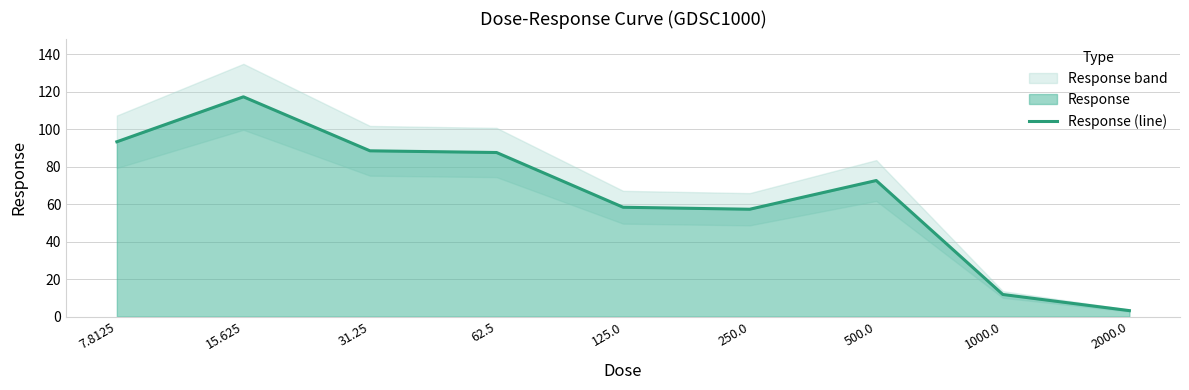

True or false: the data has more than 0 interior local peaks.

True